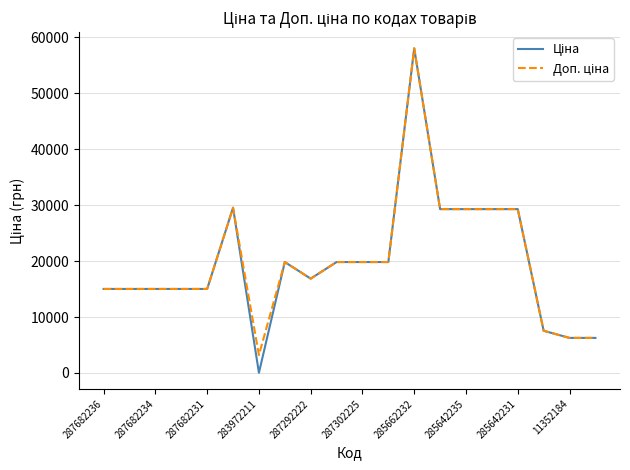

What is the maximum value shown in the chart?

58037.0